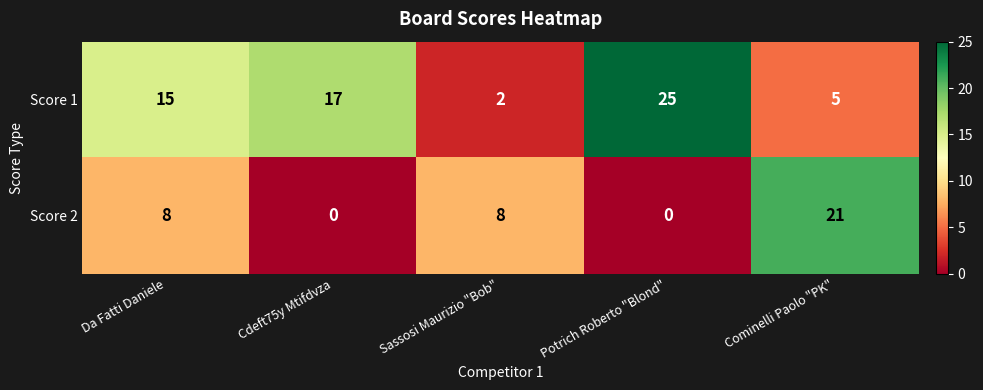

Reading left to right, what are all the values shown in this chart?

Score 1: Da Fatti Daniele=15	Cdeft75y Mtifdvza=17	Sassosi Maurizio "Bob"=2	Potrich Roberto "Blond"=25	Cominelli Paolo "PK"=5
Score 2: Da Fatti Daniele=8	Cdeft75y Mtifdvza=0	Sassosi Maurizio "Bob"=8	Potrich Roberto "Blond"=0	Cominelli Paolo "PK"=21